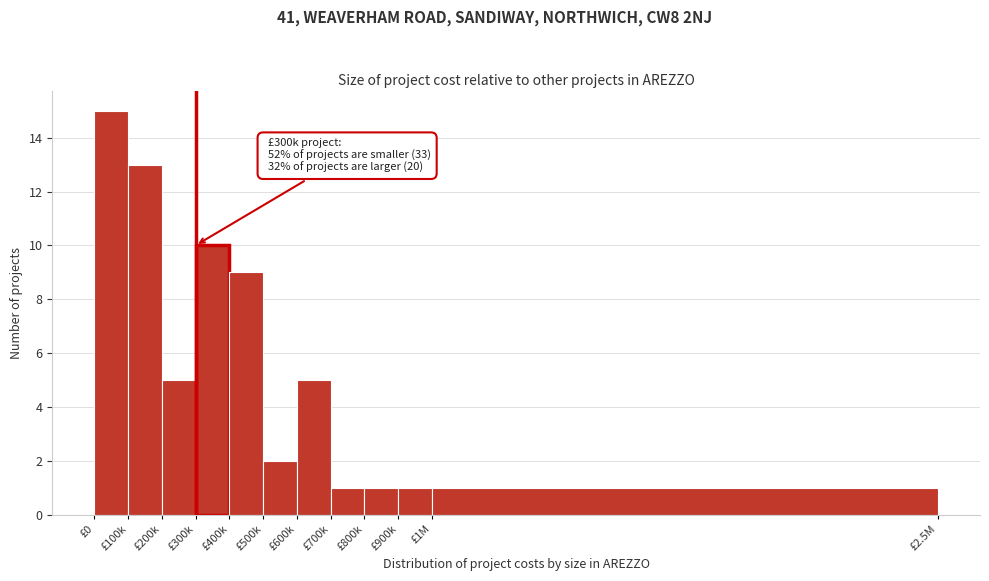

Reading right to left, list all the values displayed in this chart.

1	1	1	1	5	2	9	10	5	13	15